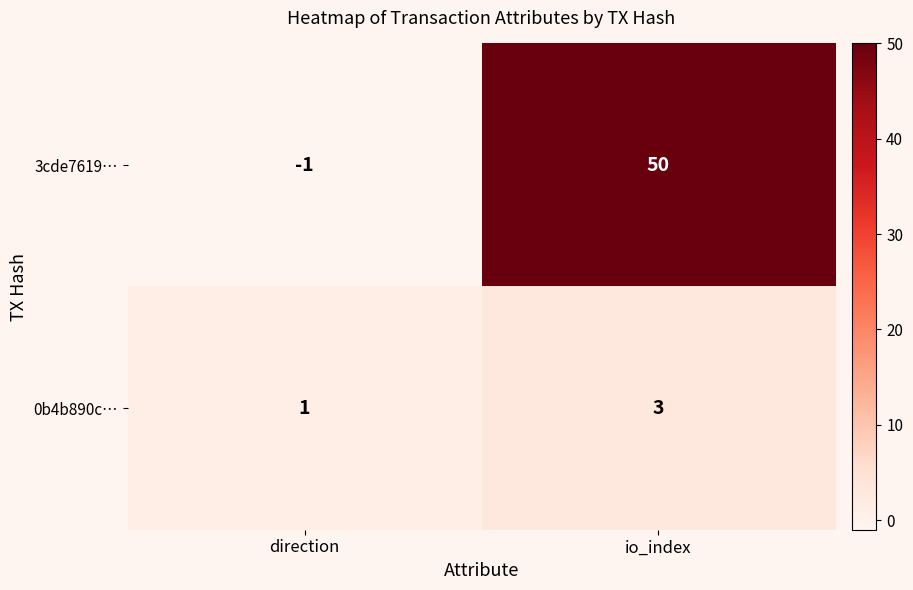

Rank the series by their maximum value, from lowest to highest.

0b4b890c…, 3cde7619…